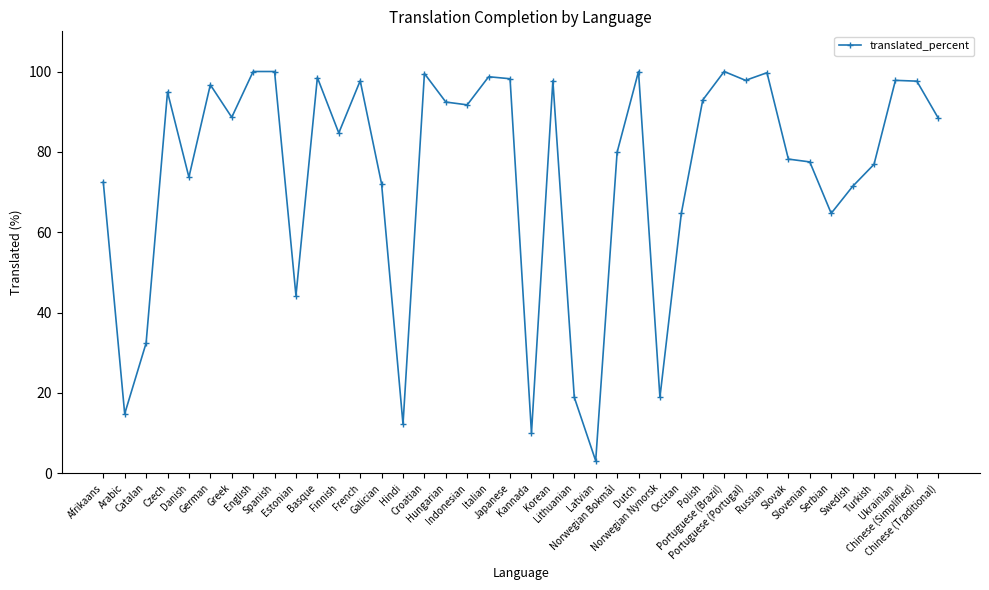

What is the value of the 24th point from the left?

3.1